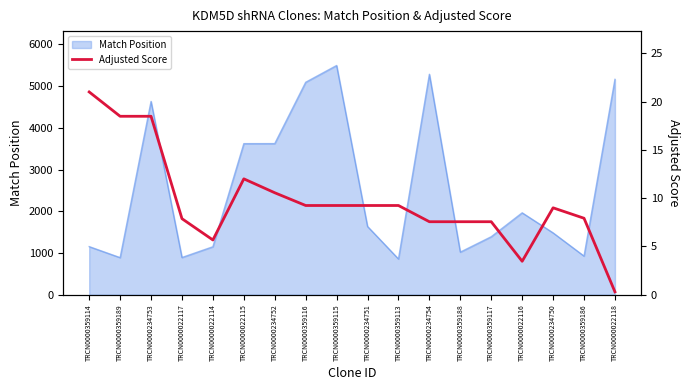

At which category does the data reach its first local valley?

TRCN0000022114